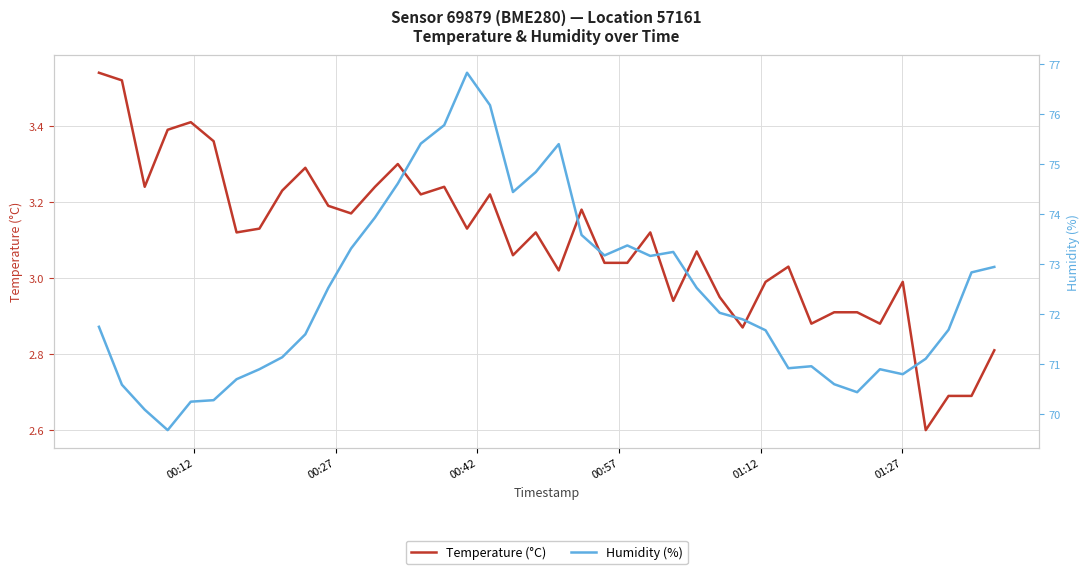

Which series has the largest total across all categories?

Humidity (%)